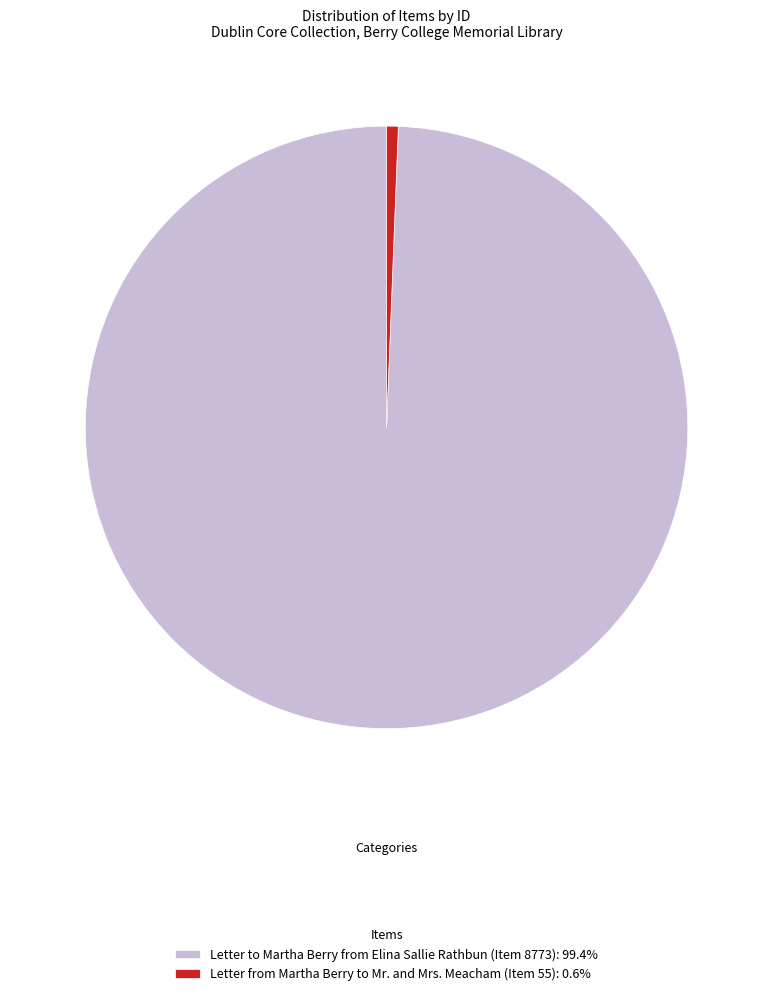

Rank the categories by value from highest to lowest.

Letter to Martha Berry from Elina Sallie Rathbun (Item 8773), Letter from Martha Berry to Mr. and Mrs. Meacham (Item 55)